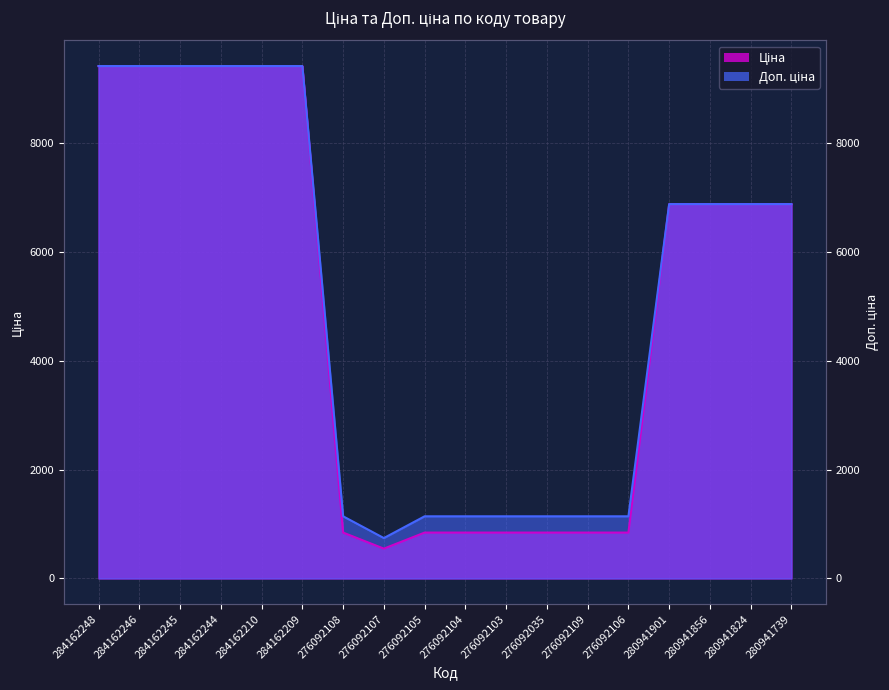

At which category does Доп. ціна reach its first local valley?

276092107